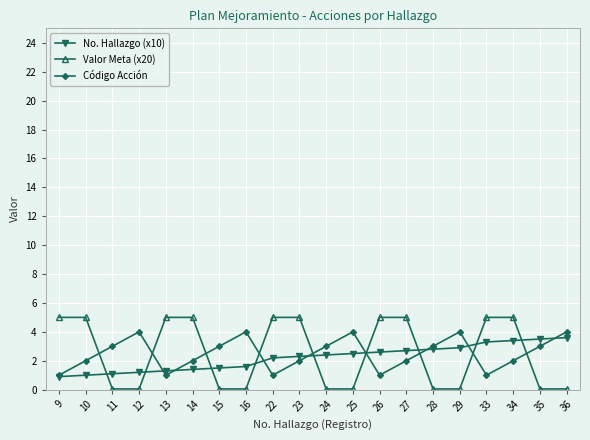

Is this an area chart (filled region under the line)?

No